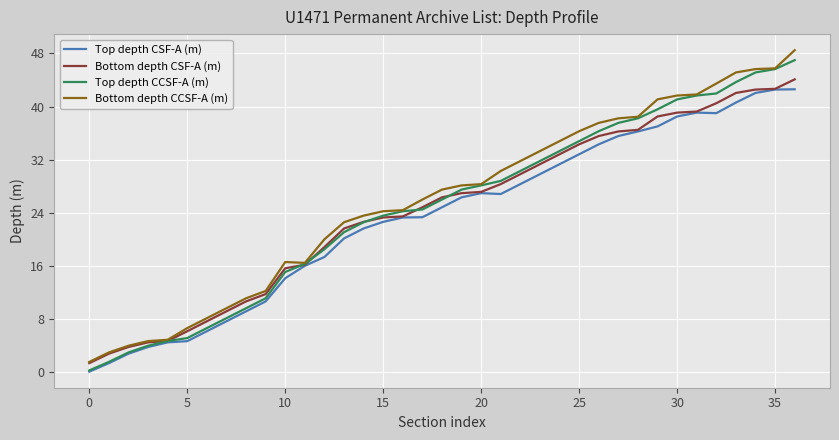

What is the maximum value for Bottom depth CCSF-A (m)?

48.5